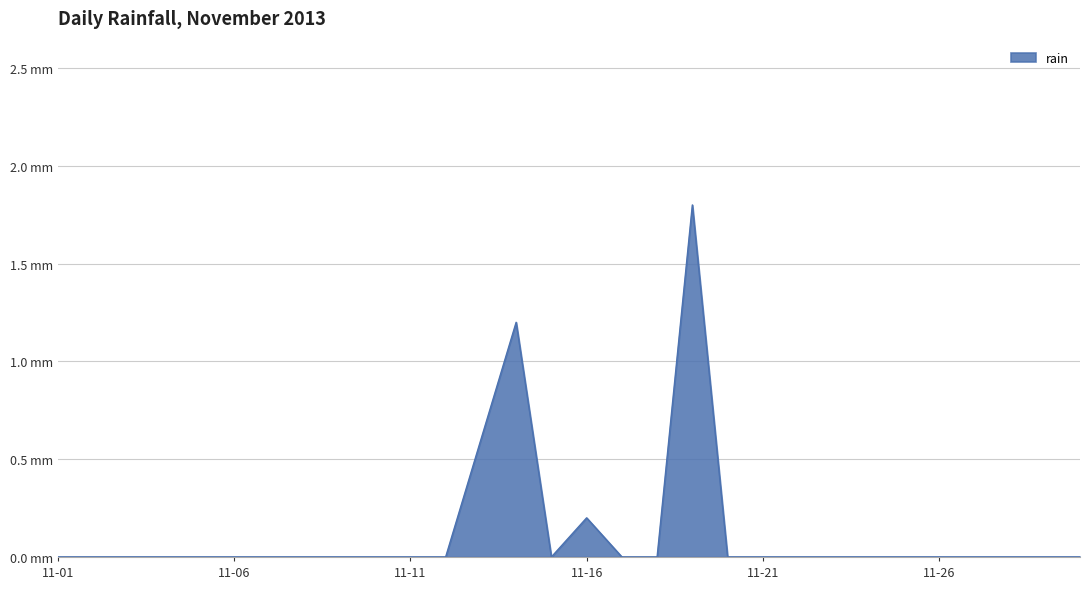

Rank the categories by value from lowest to highest.

2013-11-01, 2013-11-02, 2013-11-03, 2013-11-04, 2013-11-05, 2013-11-06, 2013-11-07, 2013-11-08, 2013-11-09, 2013-11-10, 2013-11-11, 2013-11-12, 2013-11-15, 2013-11-17, 2013-11-18, 2013-11-20, 2013-11-21, 2013-11-22, 2013-11-23, 2013-11-24, 2013-11-25, 2013-11-26, 2013-11-27, 2013-11-28, 2013-11-29, 2013-11-30, 2013-11-16, 2013-11-13, 2013-11-14, 2013-11-19